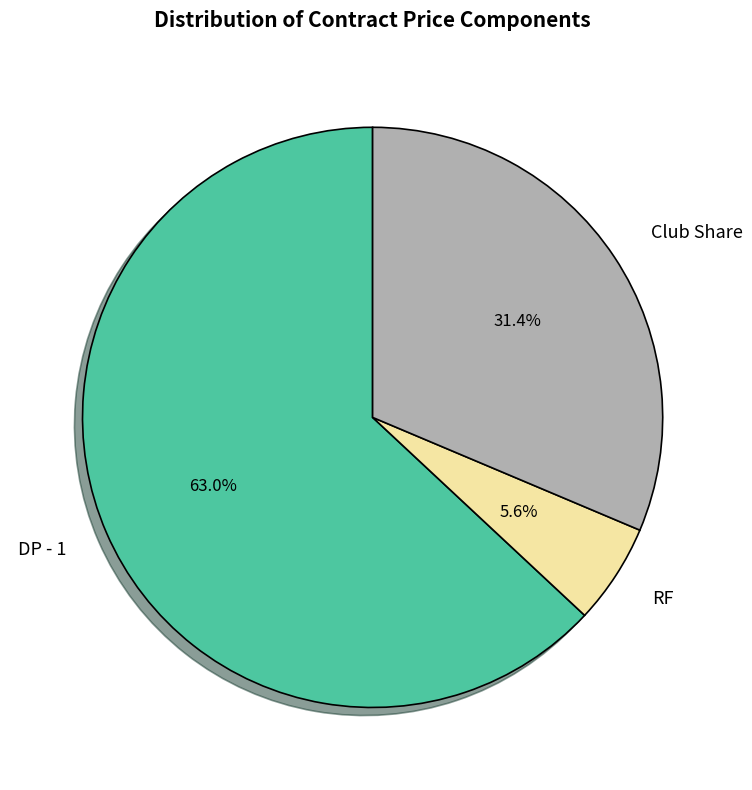

Does any single category account for the majority?

Yes